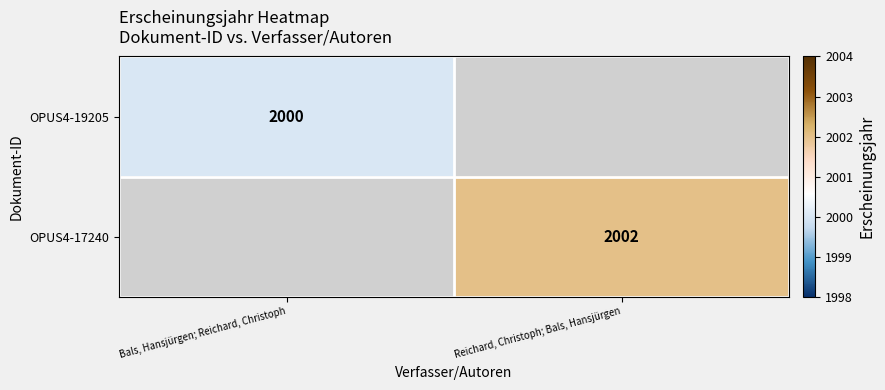

True or false: OPUS4-17240 has a value of 2630 at Reichard, Christoph; Bals, Hansjürgen.

False